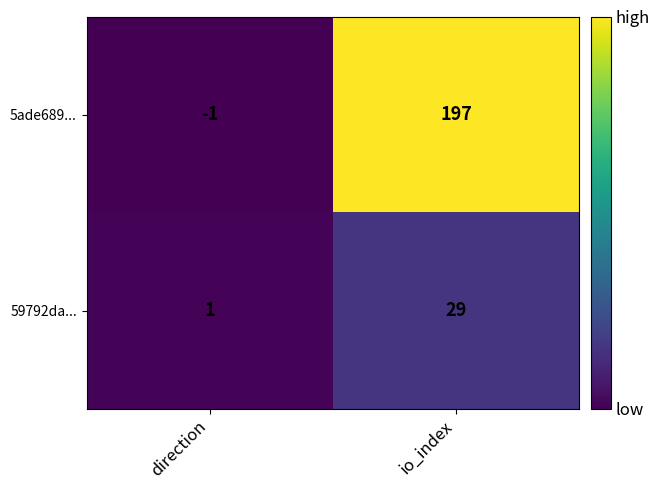

Rank the series by their average value, from highest to lowest.

5ade689..., 59792da...